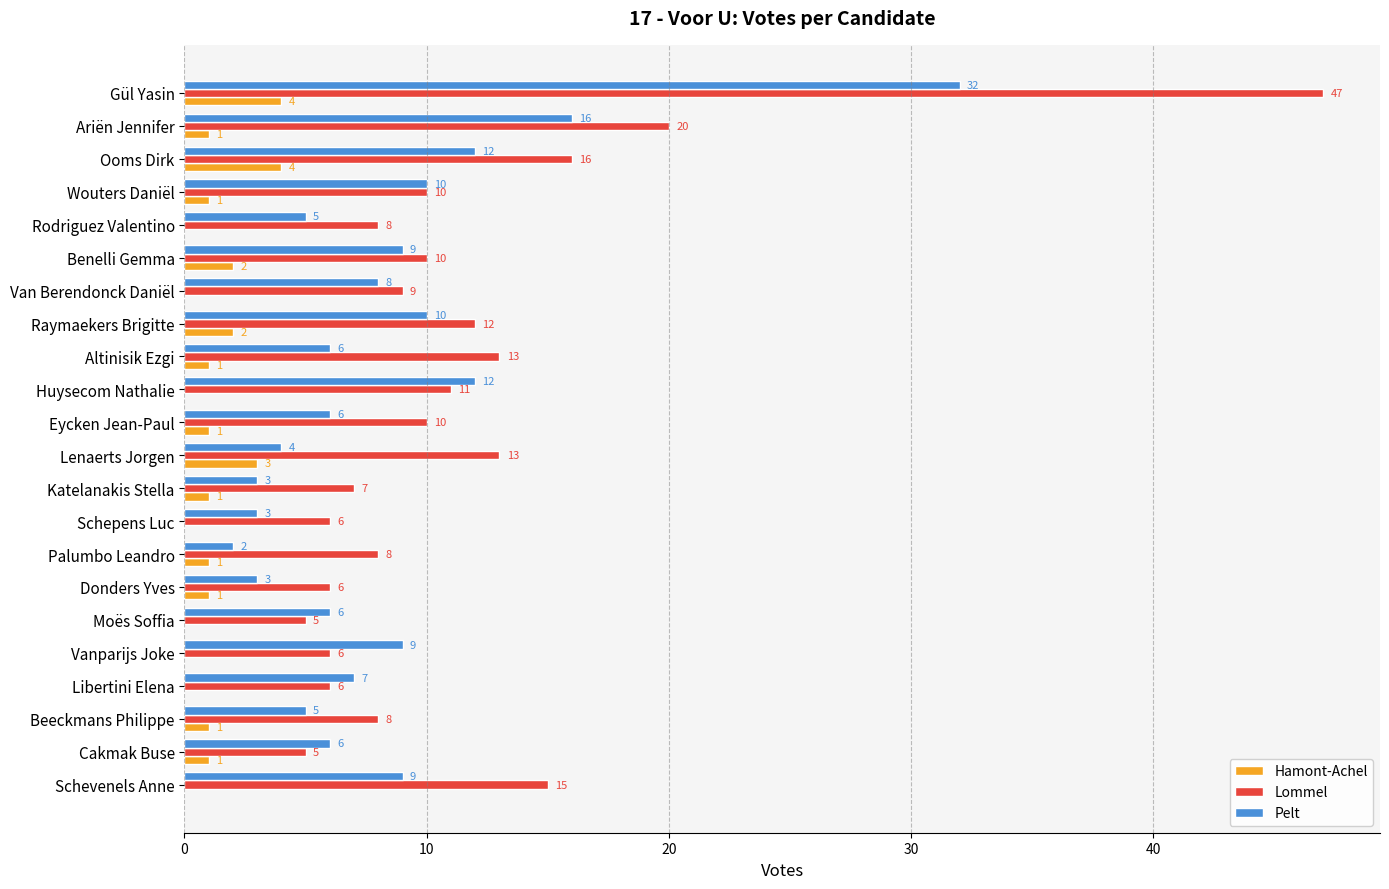

What is the sum of the Lommel values at Schevenels Anne and Schepens Luc?

21